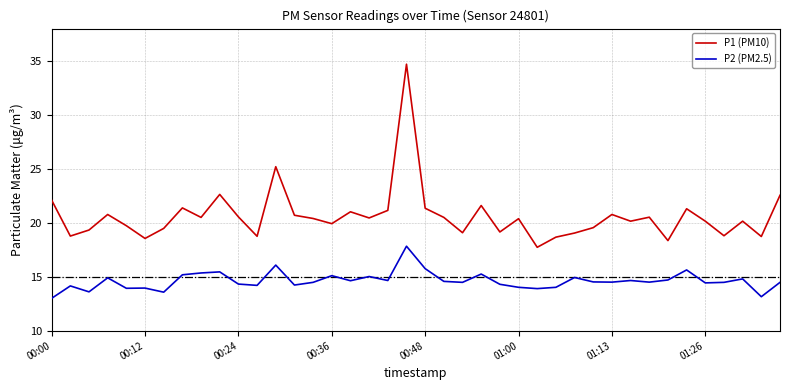

What are all the series names shown in the legend?

P1 (PM10), P2 (PM2.5)